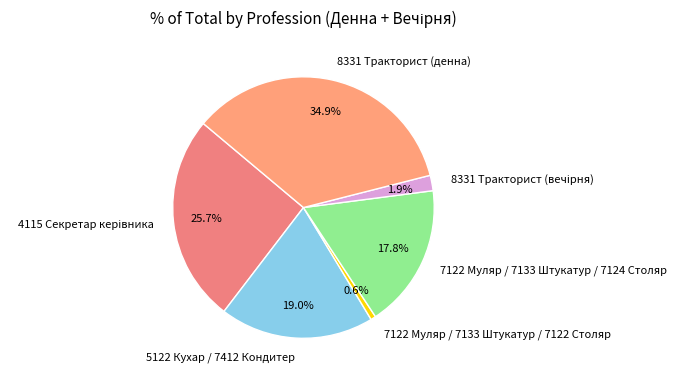

What is the ratio of the value at 8331 Тракторист (денна) to the value at 5122 Кухар / 7412 Кондитер?

1.8